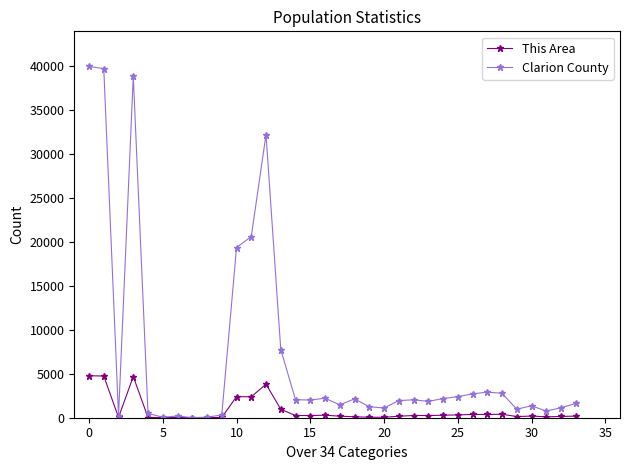

Which series has the largest range (max minus min)?

Clarion County